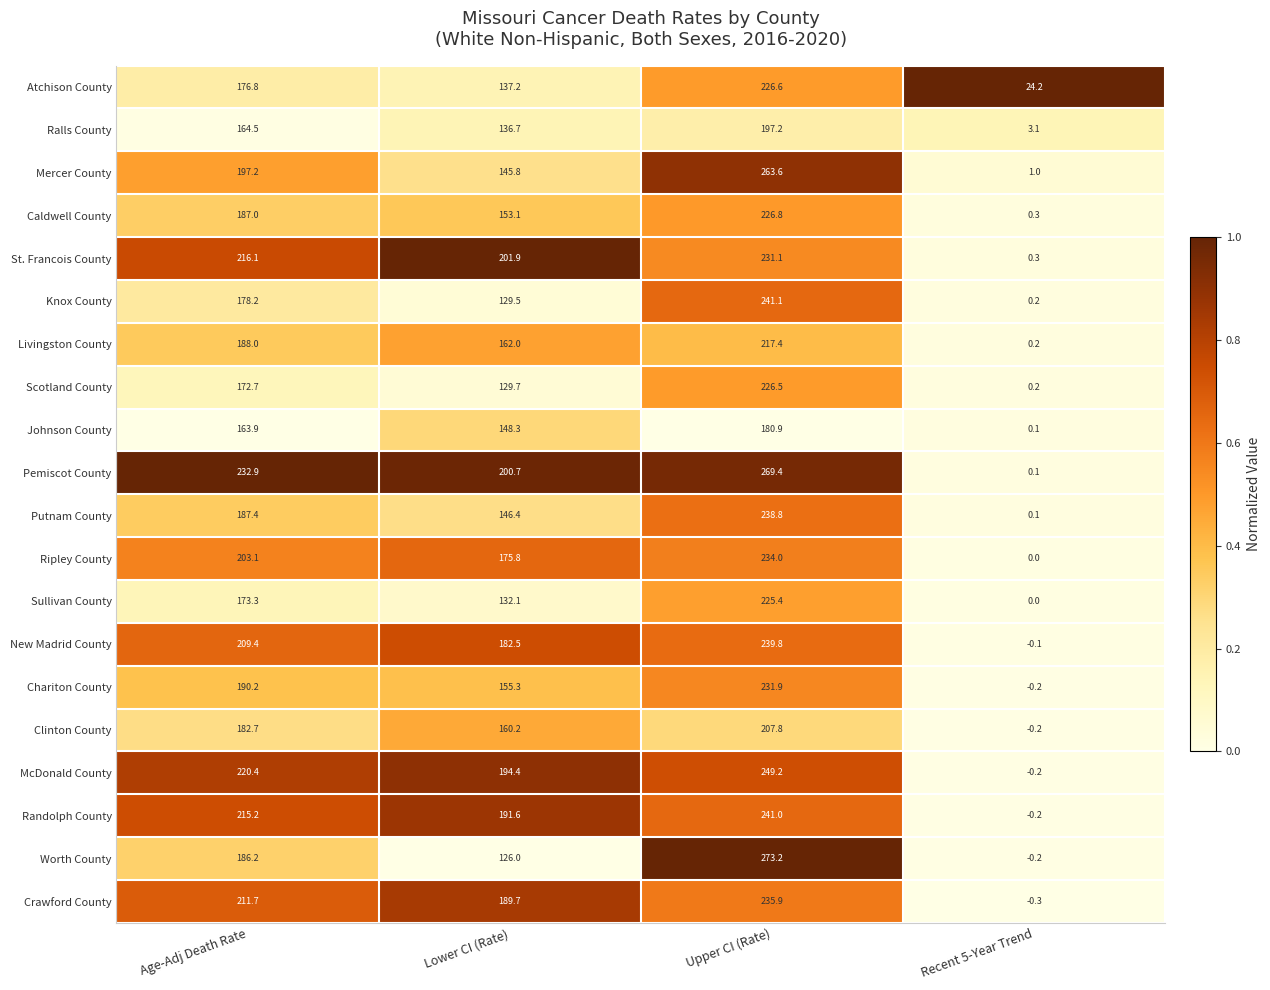

What is the total value across all series at Recent 5-Year Trend?

28.4